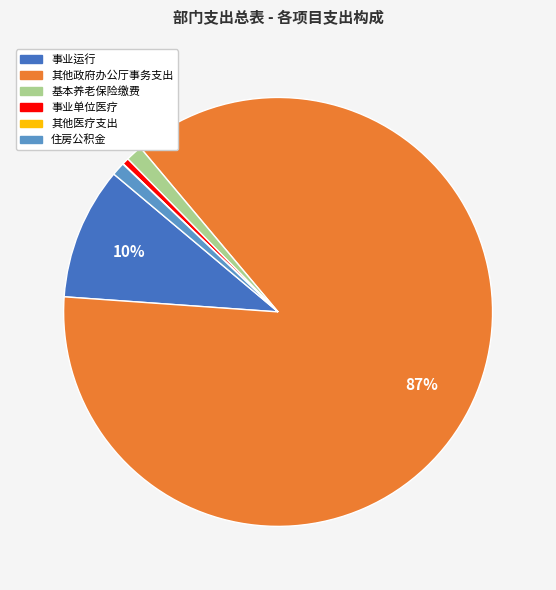

To the nearest percent, what is the average slice percentage?

17%